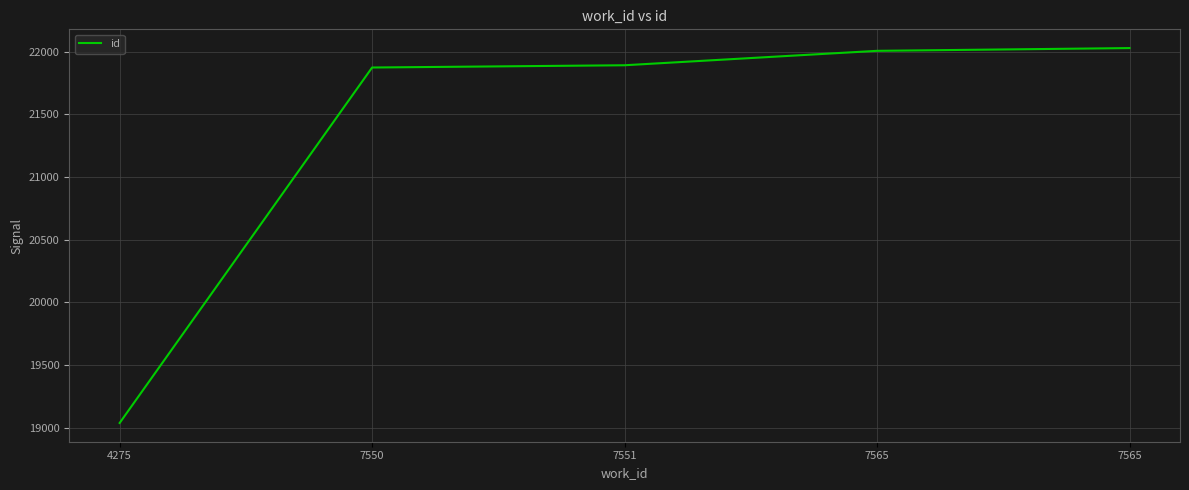

What is the maximum value shown in the chart?

22028